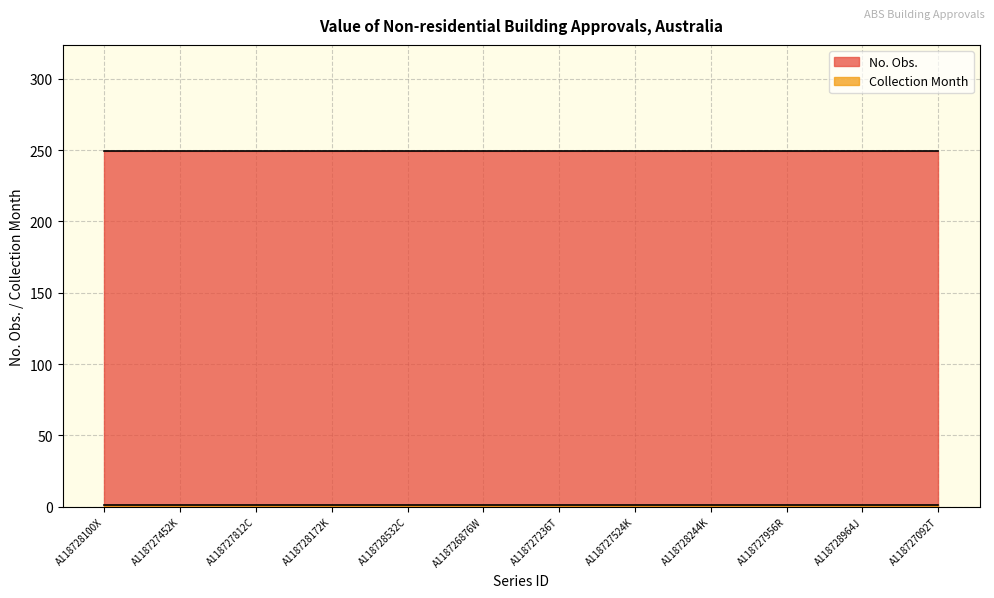

Rank the categories by No. Obs. value from highest to lowest.

A118728100X, A118727452K, A118727812C, A118728172K, A118728532C, A118726876W, A118727236T, A118727524K, A118728244K, A118727956R, A118728964J, A118727092T